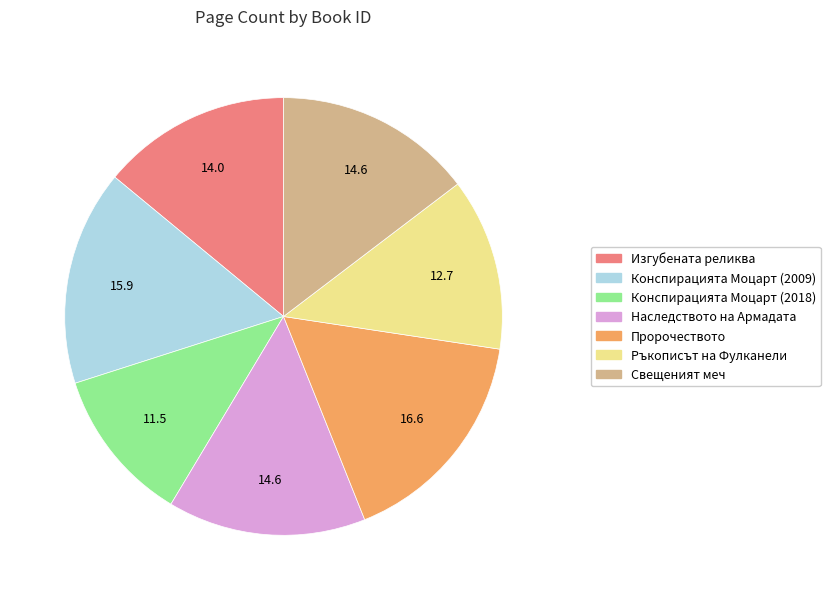

Is there any slice that represents more than half of the pie?

No